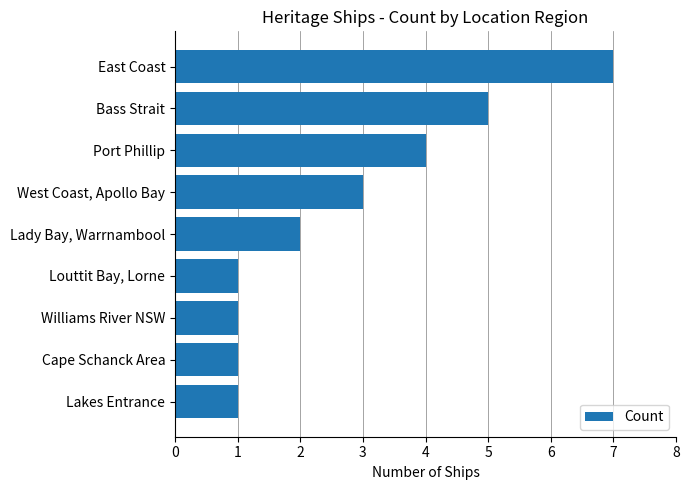

Read the value at Bass Strait.

5